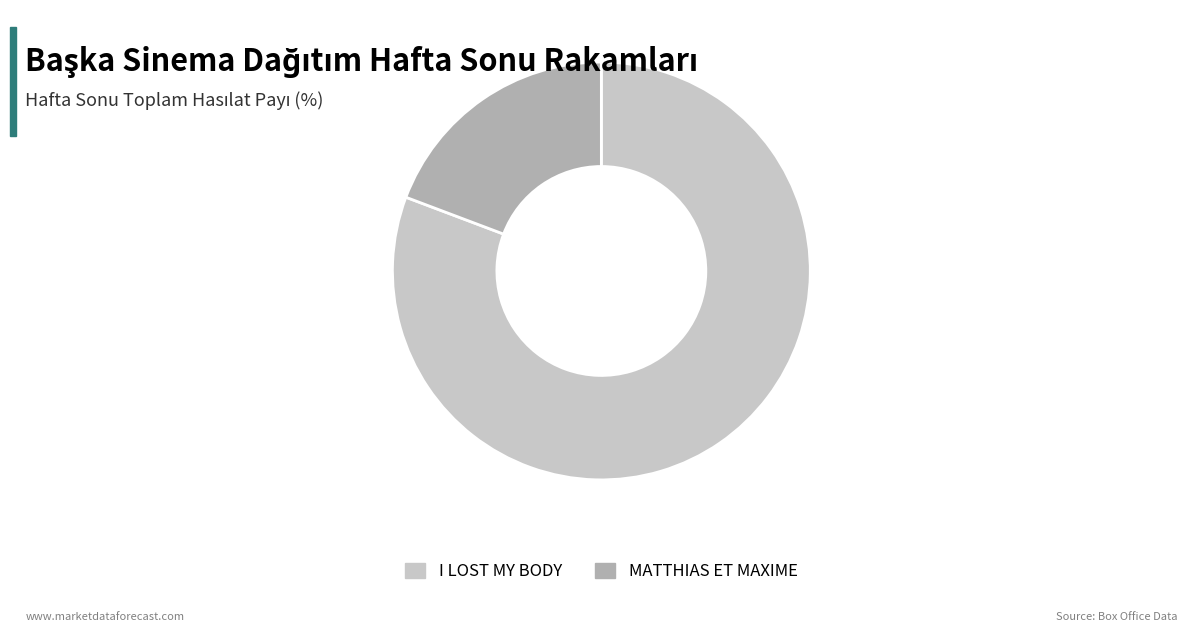

What is the ratio of the value at I LOST MY BODY to the value at MATTHIAS ET MAXIME?

4.2